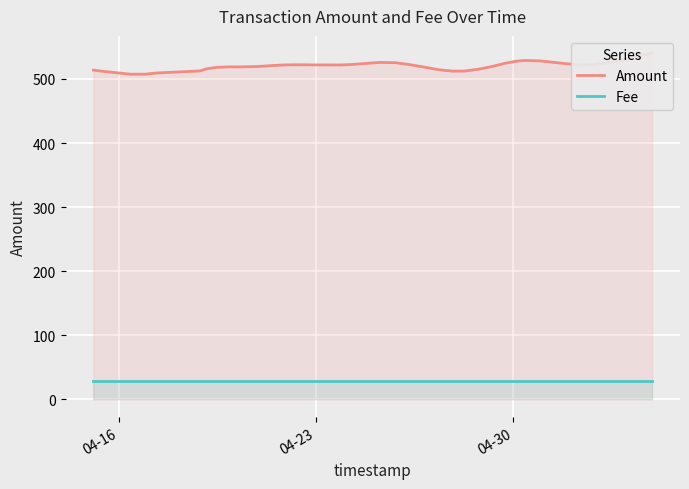

At how many categories does at least one series exceed 415?

40